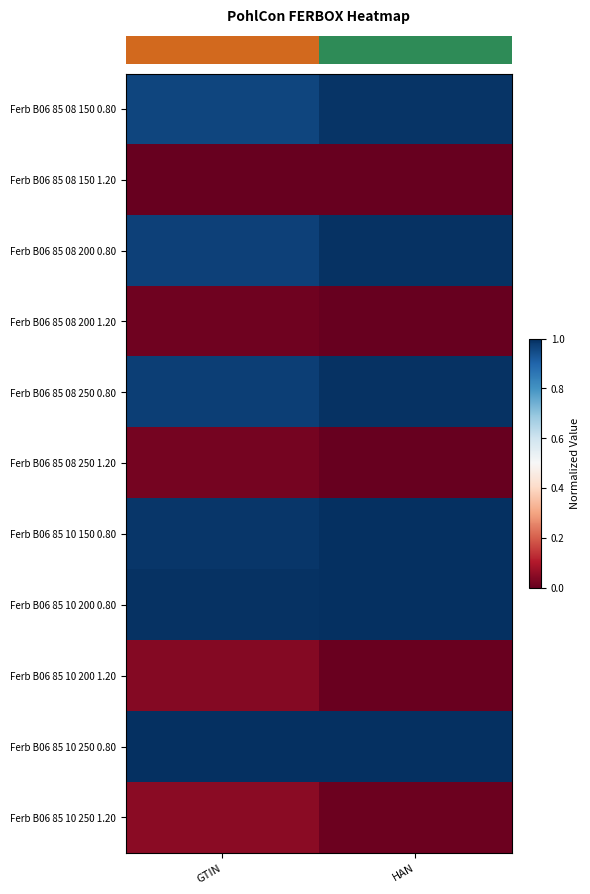

What is the total value across all series at GTIN?

6.0